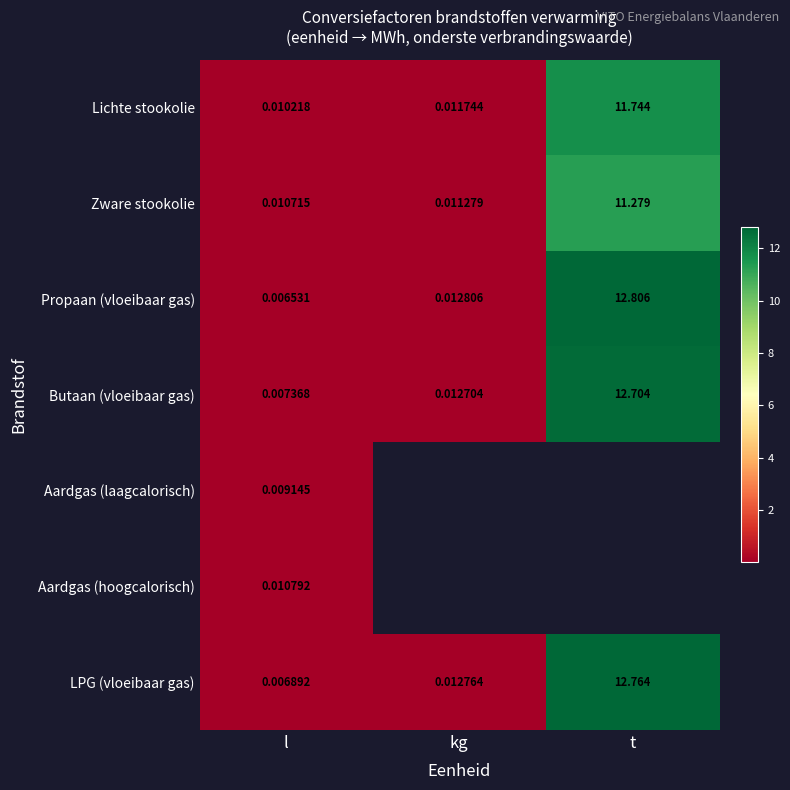

Is the value of Lichte stookolie at l greater than the value of Propaan (vloeibaar gas) at kg?

No